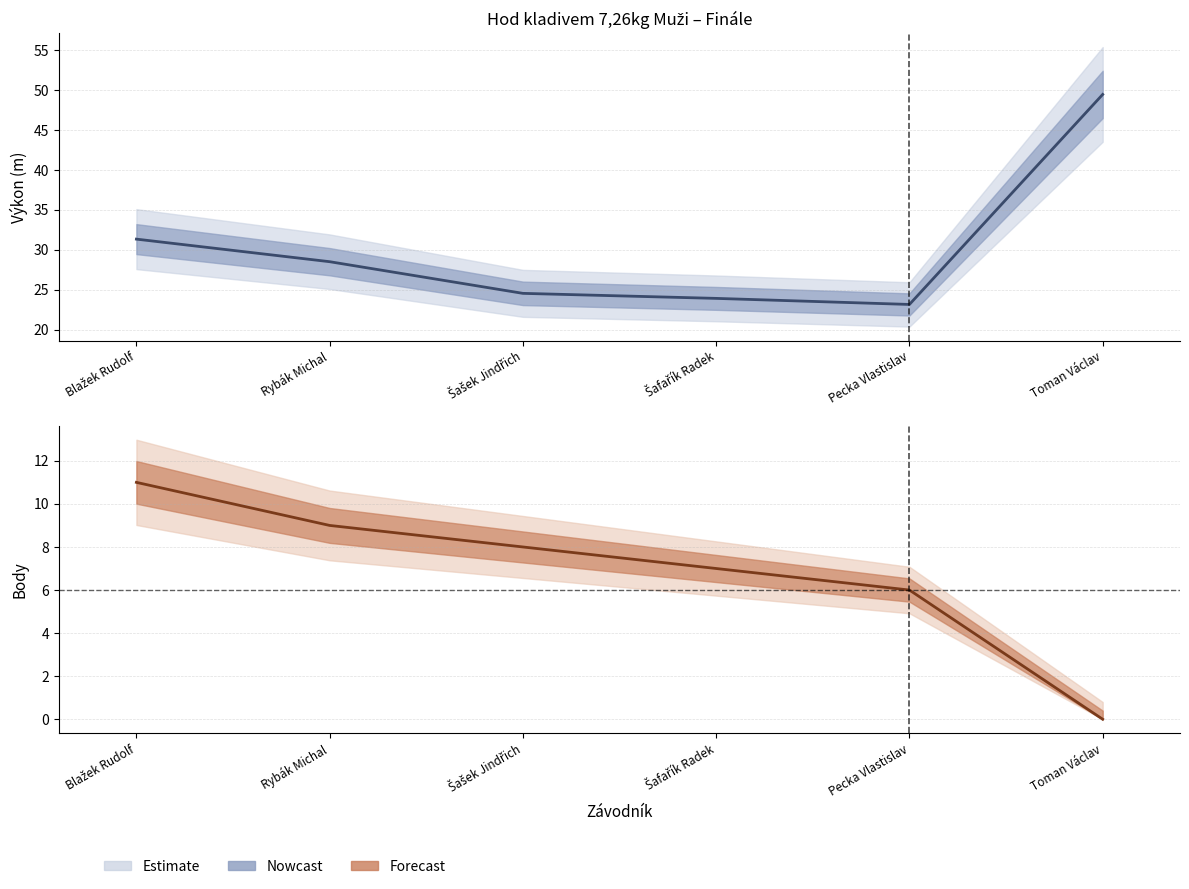

At how many categories does at least one series exceed 26?

3